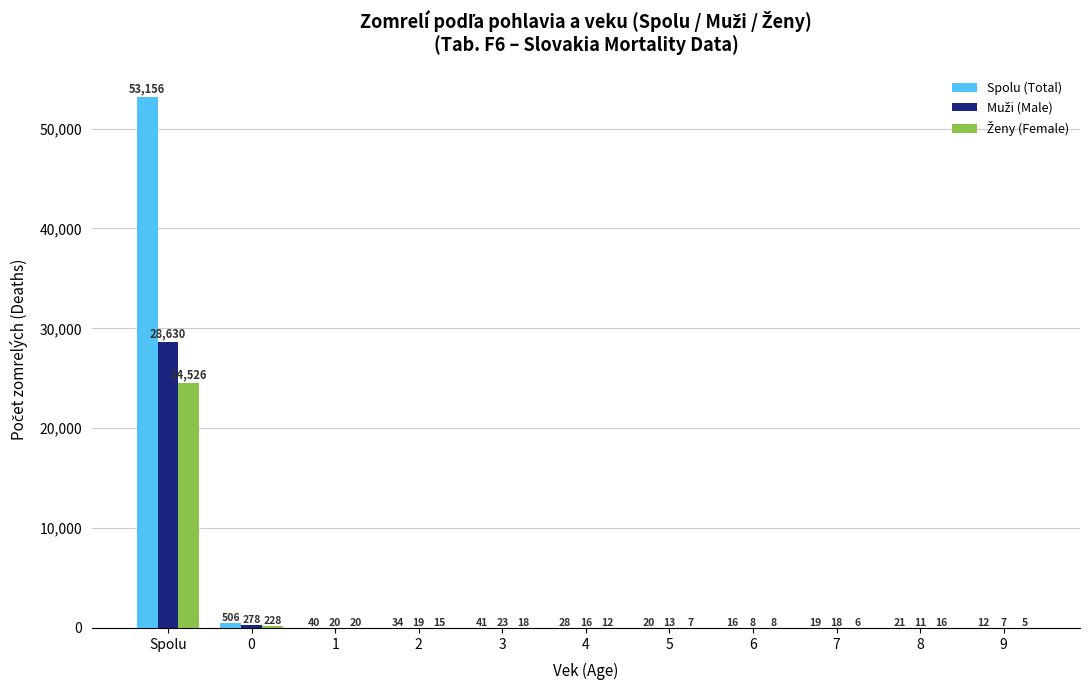

What is the greatest value displayed?

53156